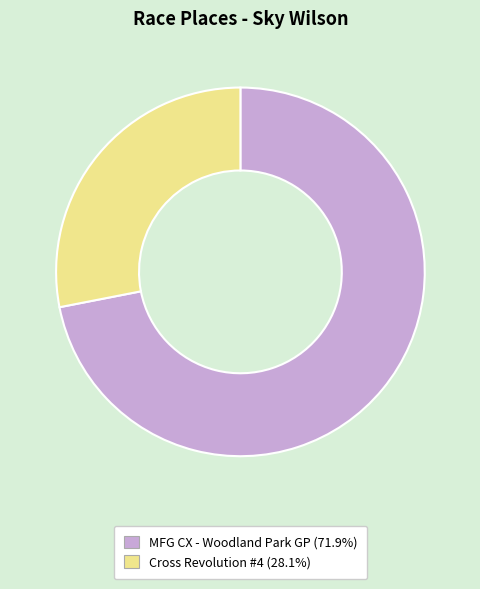

Approximately how many times larger is the value at Cross Revolution #4 compared to MFG CX - Woodland Park GP?

0.4